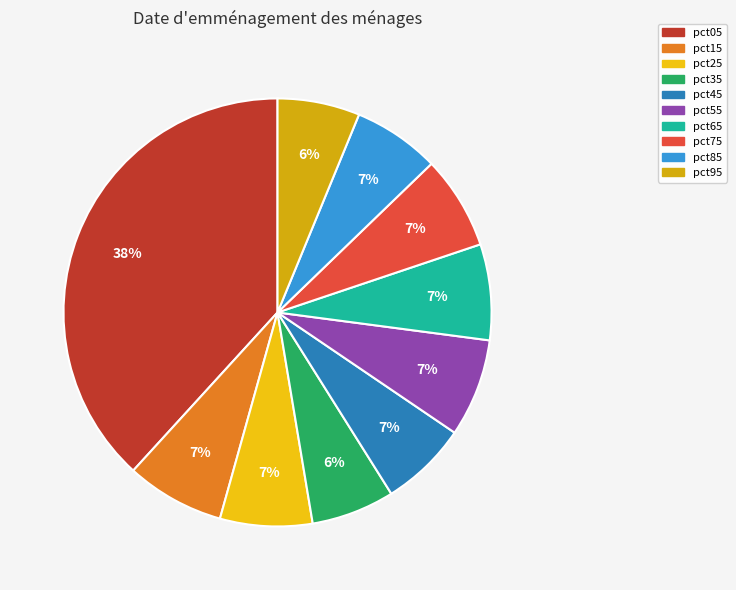

Does any single category account for the majority?

No